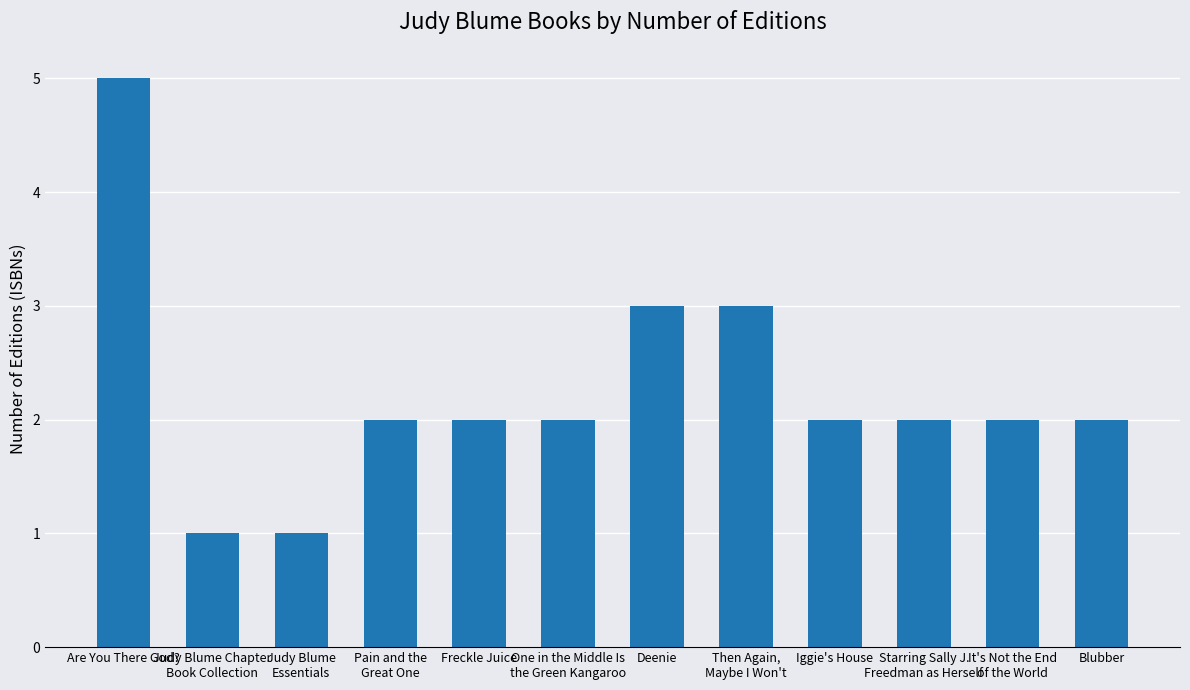

What is the label of the 1st bar from the right?

Blubber